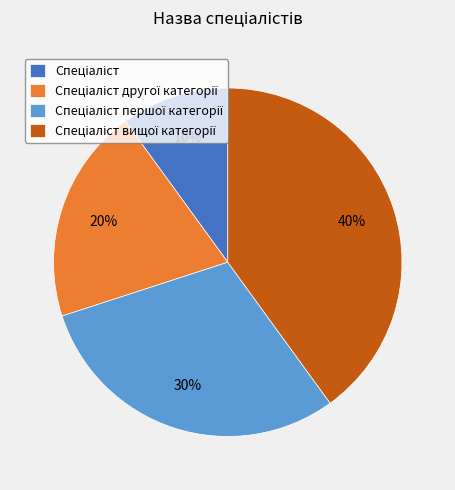

Is there a majority slice in this chart?

No